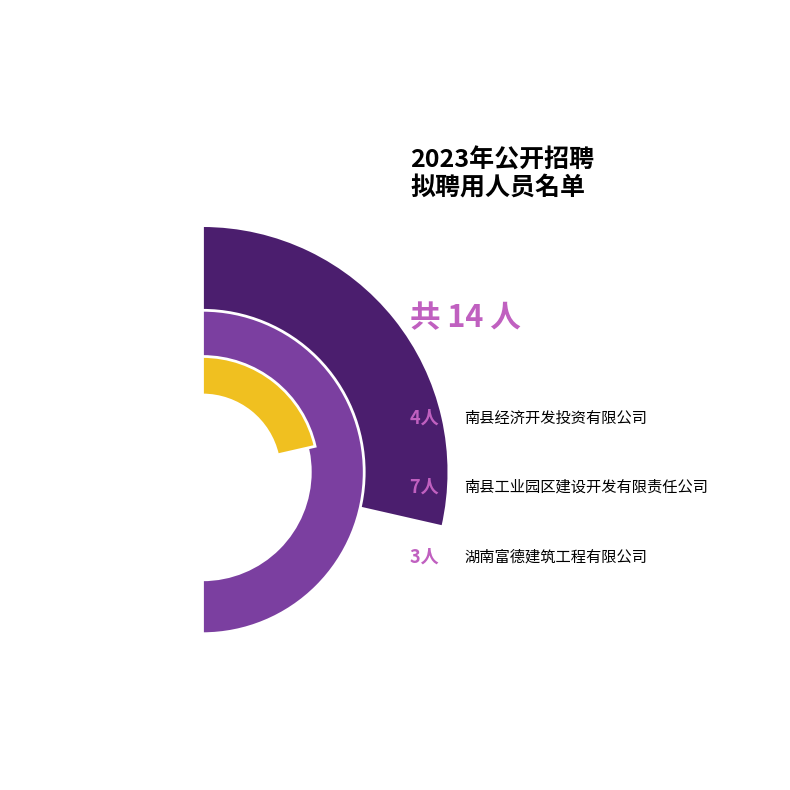

True or false: 湖南富德建筑工程有限公司 accounts for 15% of the total.

False